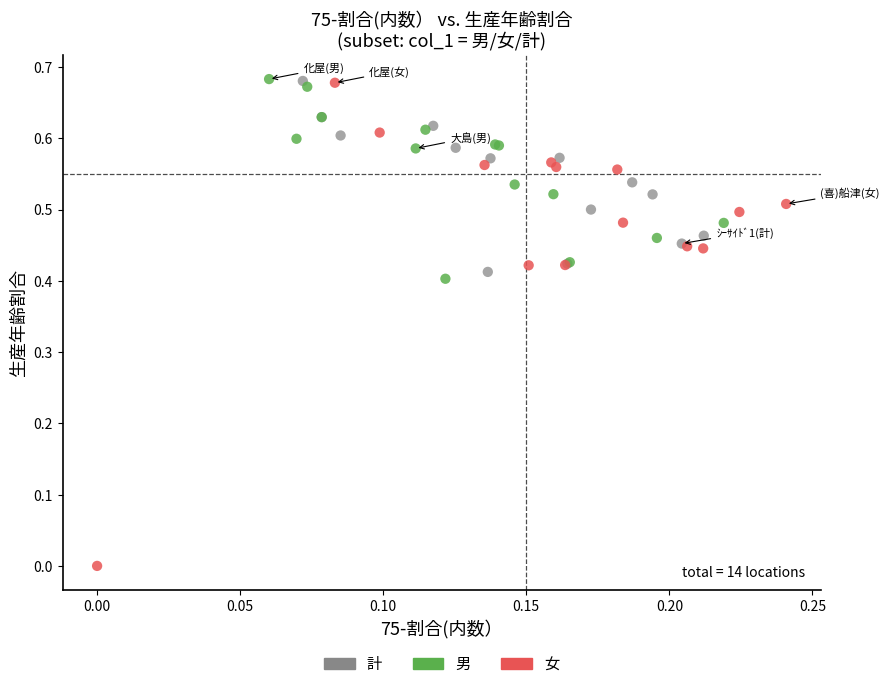

Which series has the largest Y range (max minus min)?

女